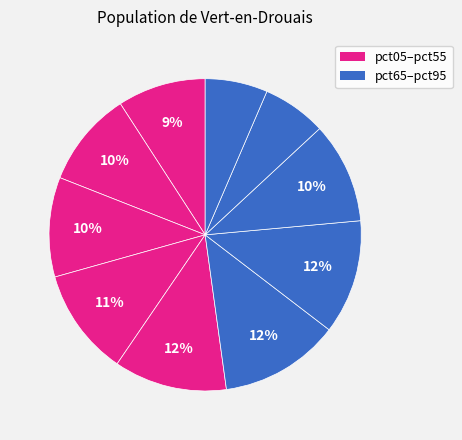

Which category has the smallest portion of the pie?

pct95